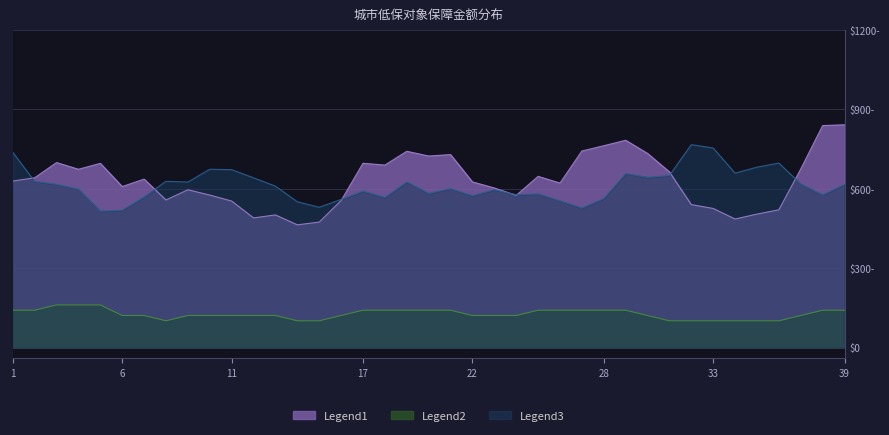

Does the chart have visible grid lines?

Yes